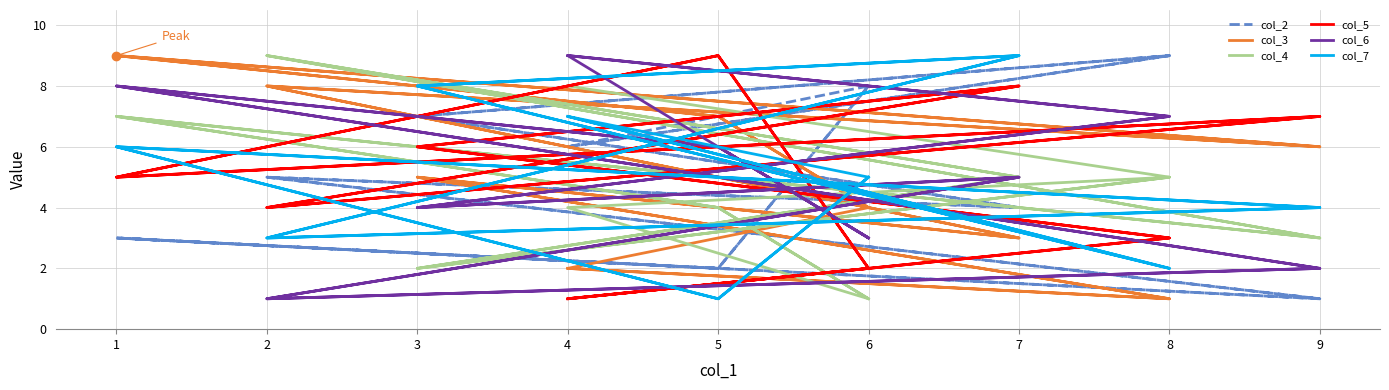

What is the total value across all series at 2?

30